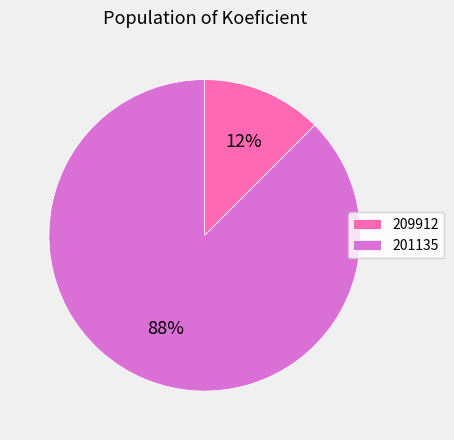

To the nearest percent, what is the combined percentage of 209912 and 201135?

100%